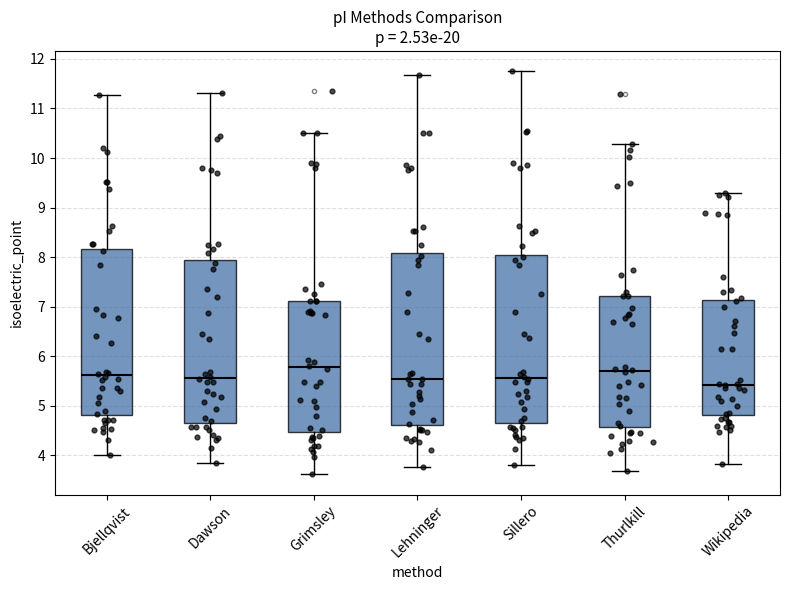

Reading left to right, transcribe this box plot: for each box, give where its median line is, the range the box spans, and where its two whiskers end, as read against the y-axis. The values are not printed on the chart, so give them approximately, as read against the axis.

Bjellqvist: median 5.6, box 4.8 to 8.2, whiskers 4.0 to 11.3
Dawson: median 5.6, box 4.7 to 7.9, whiskers 3.8 to 11.3
Grimsley: median 5.8, box 4.5 to 7.1, whiskers 3.6 to 10.5
Lehninger: median 5.5, box 4.6 to 8.1, whiskers 3.8 to 11.7
Sillero: median 5.6, box 4.7 to 8.1, whiskers 3.8 to 11.8
Thurlkill: median 5.7, box 4.6 to 7.2, whiskers 3.7 to 10.3
Wikipedia: median 5.4, box 4.8 to 7.1, whiskers 3.8 to 9.3